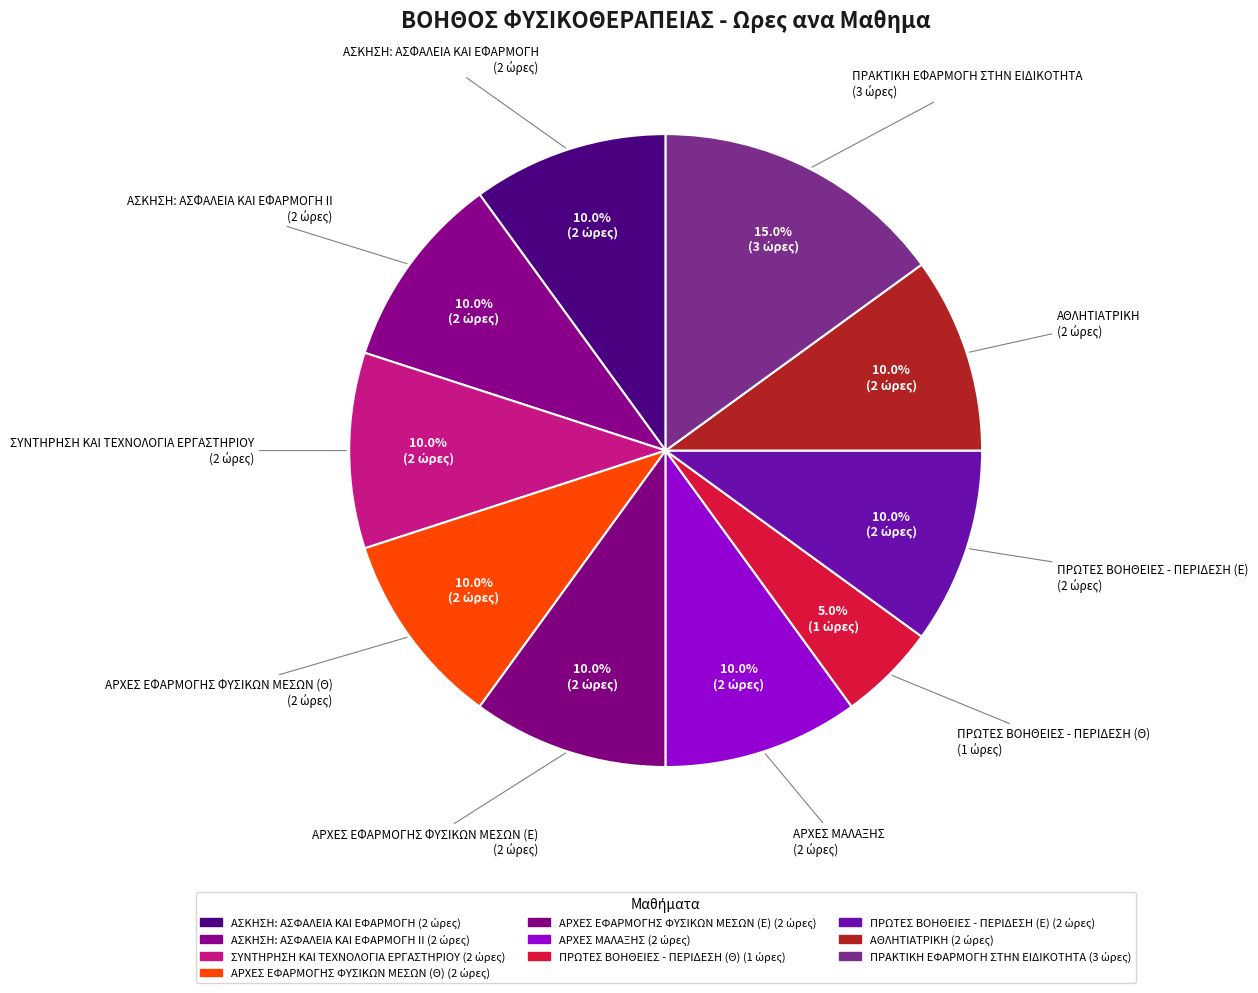

Count the number of slices in the pie.

10